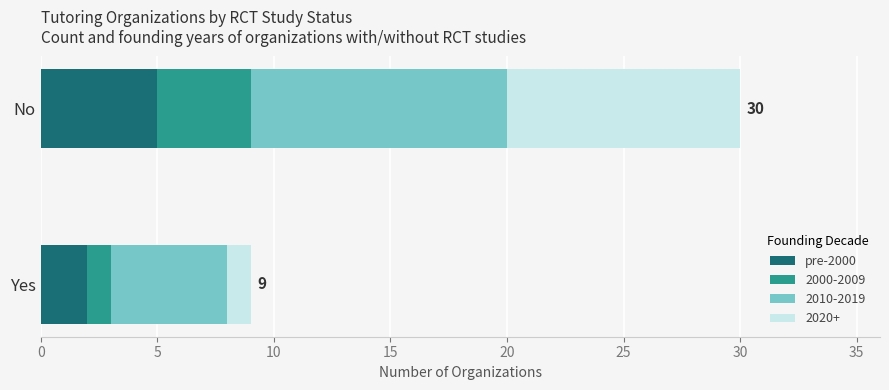

At which label does pre-2000 reach its minimum?

Yes